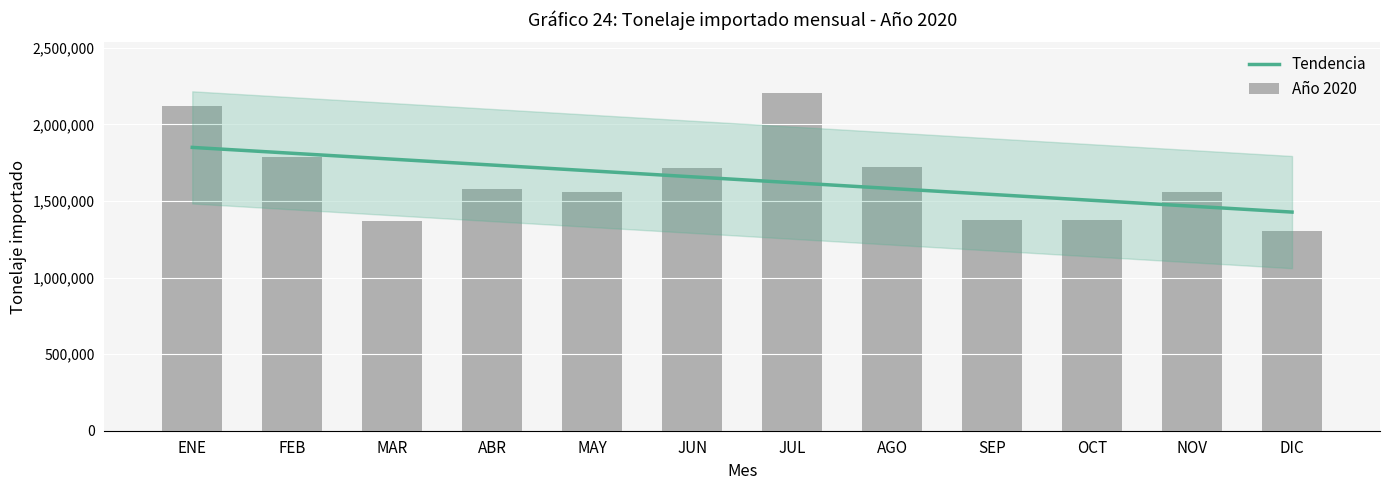

Rank the series at JUL from lowest to highest value.

Tendencia, Año 2020